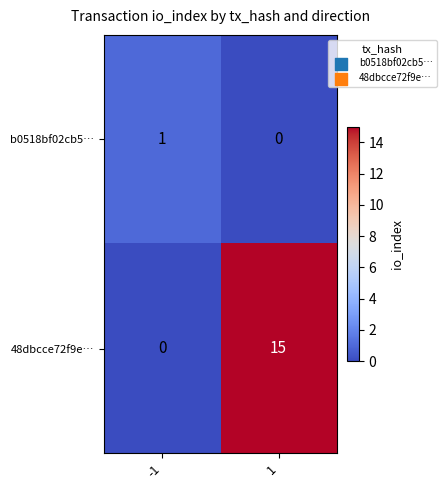

Which series has the largest total across all categories?

48dbcce72f9e…